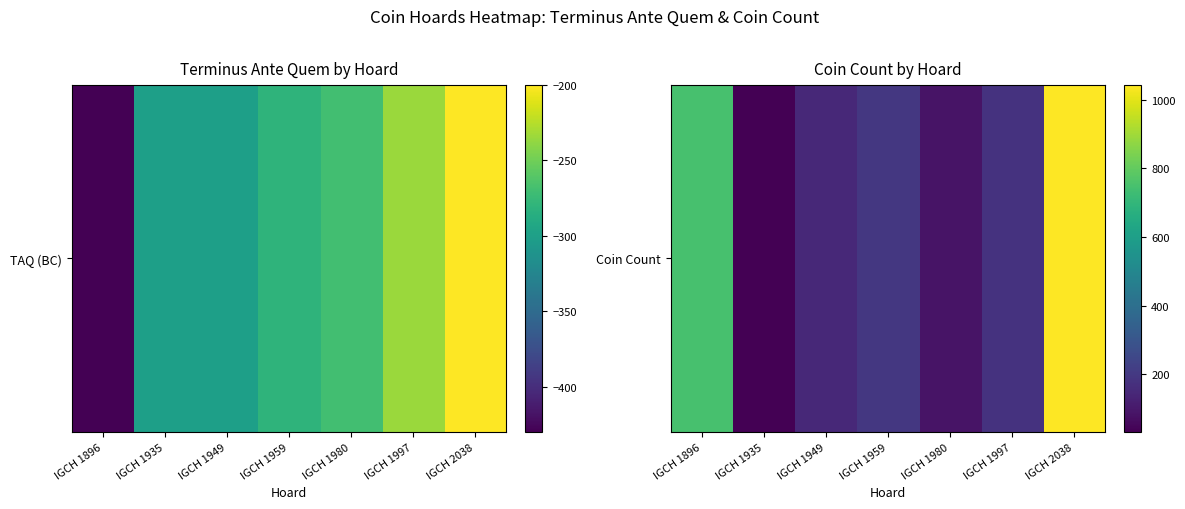

Approximately how many times larger is the value at IGCH 1896 compared to IGCH 1980?

8.8